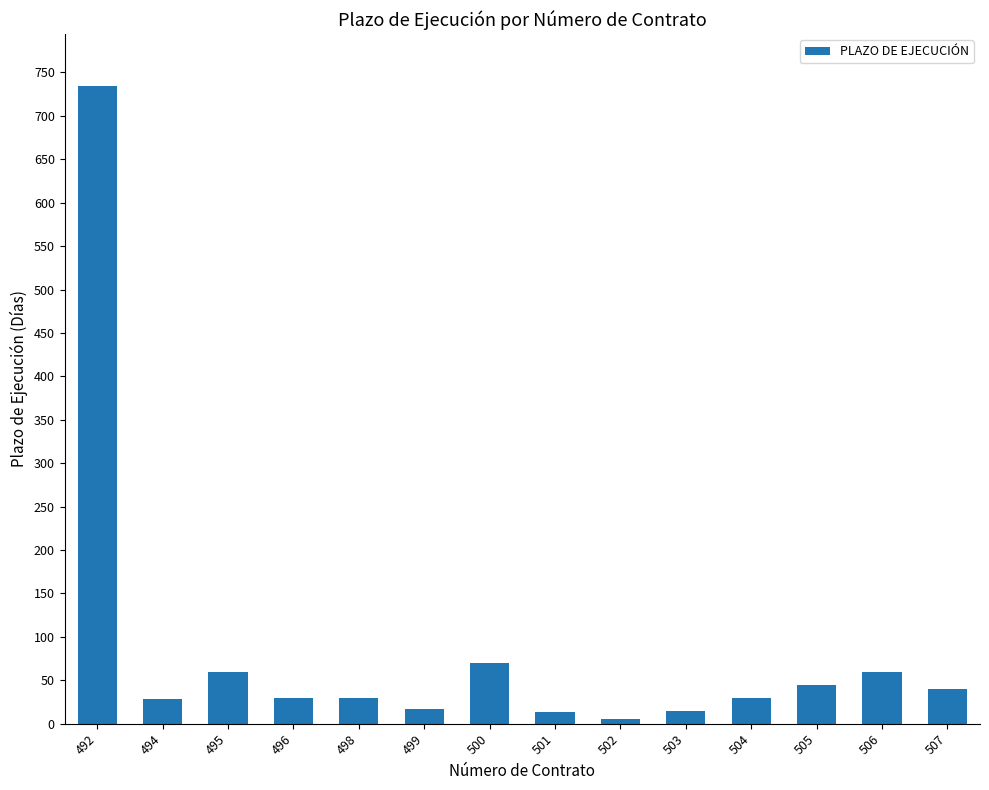

Which category has the highest value across all series?

492